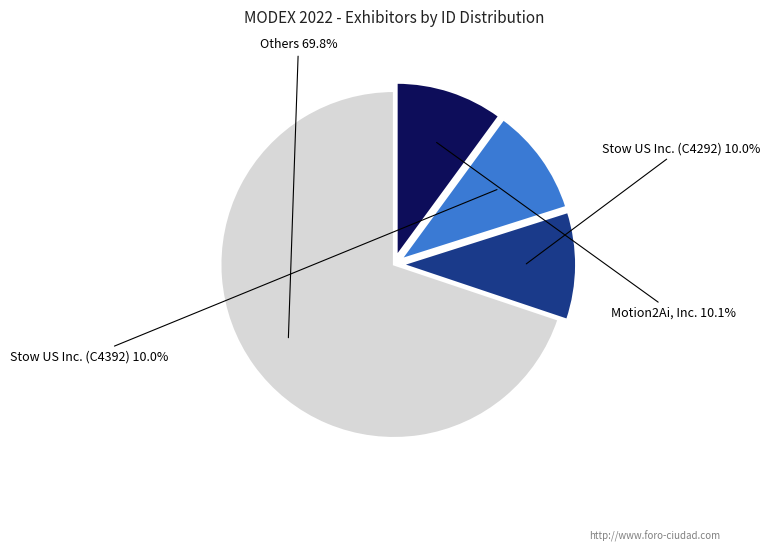

To the nearest percent, what is the average slice percentage?

25%